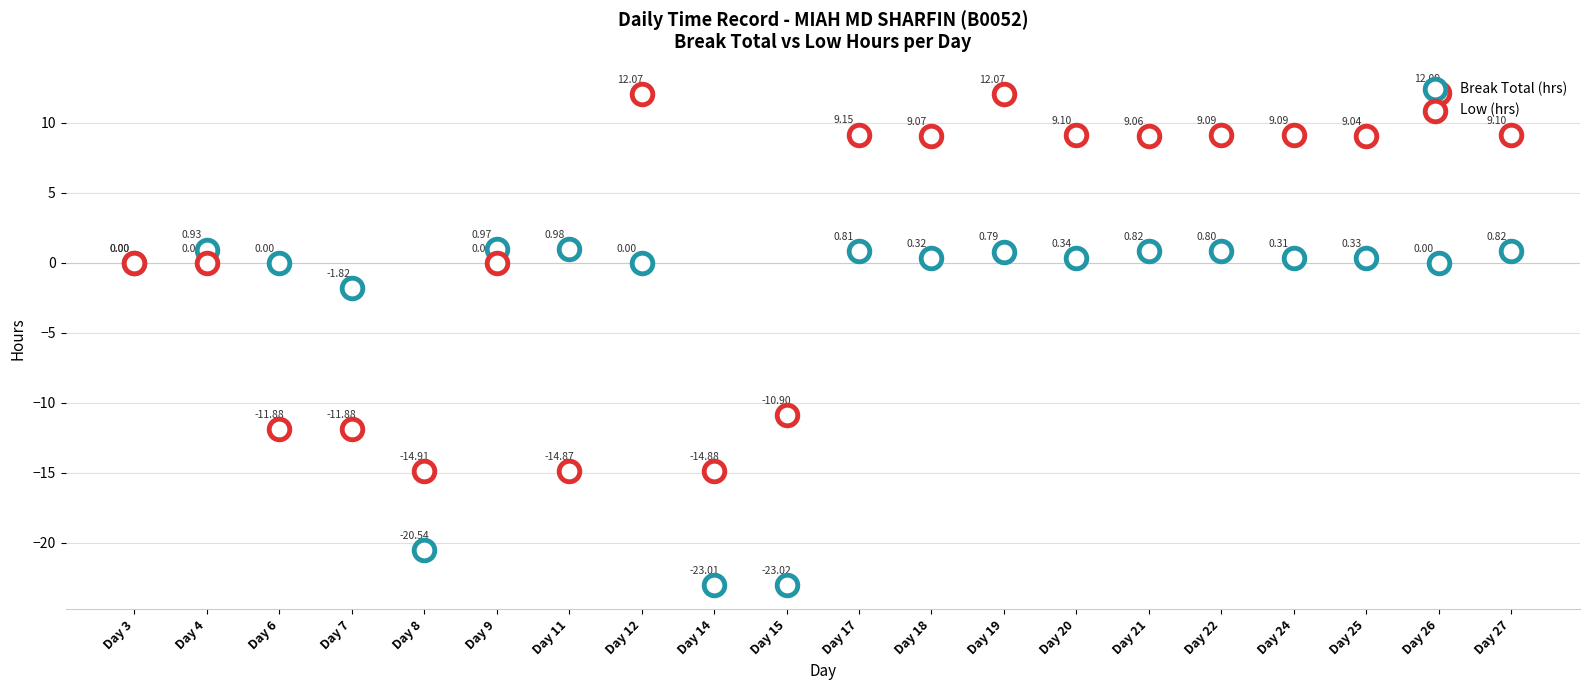

At which category is the sum across all series the highest?

Day 19